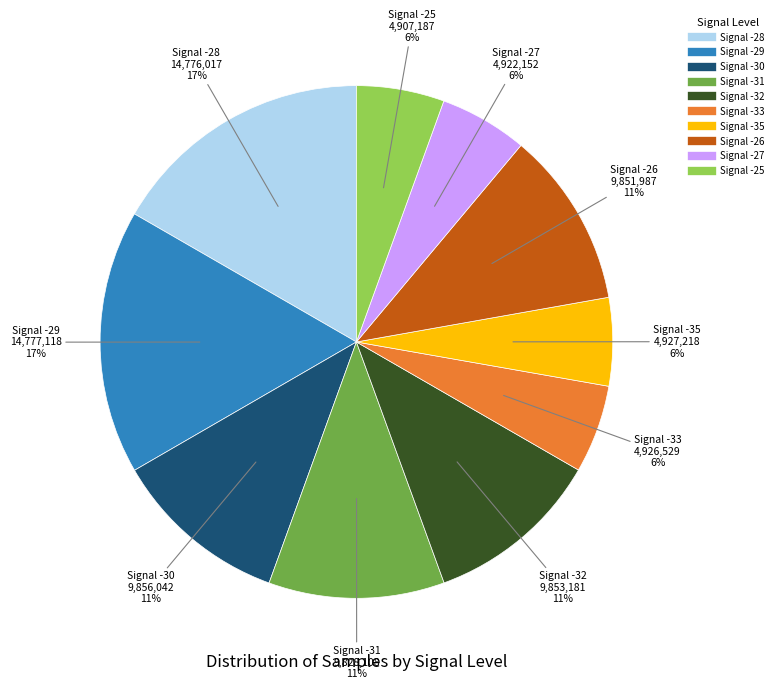

Does any single category account for the majority?

No